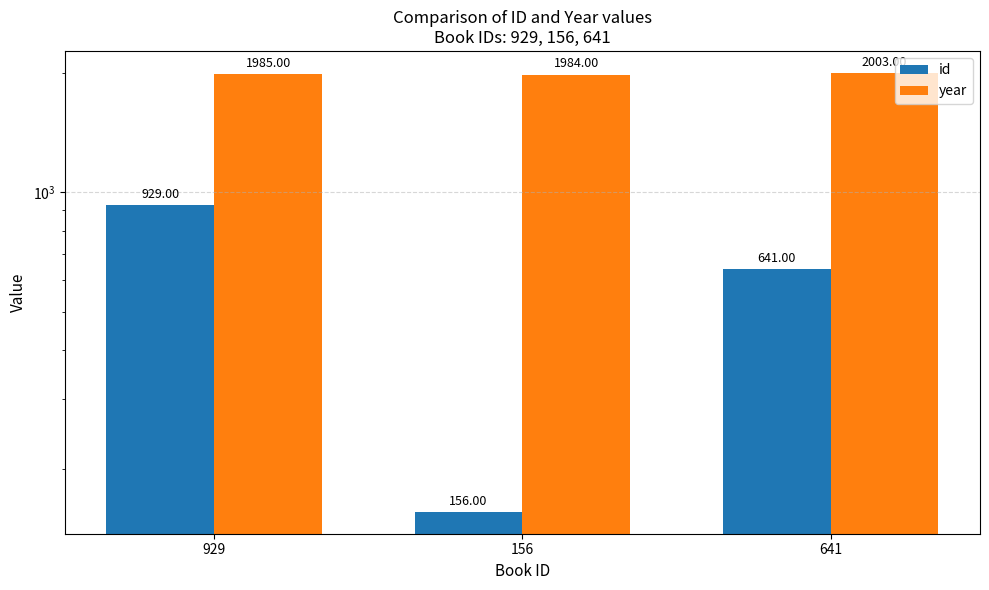

What is the approximate value of id at 641?

641